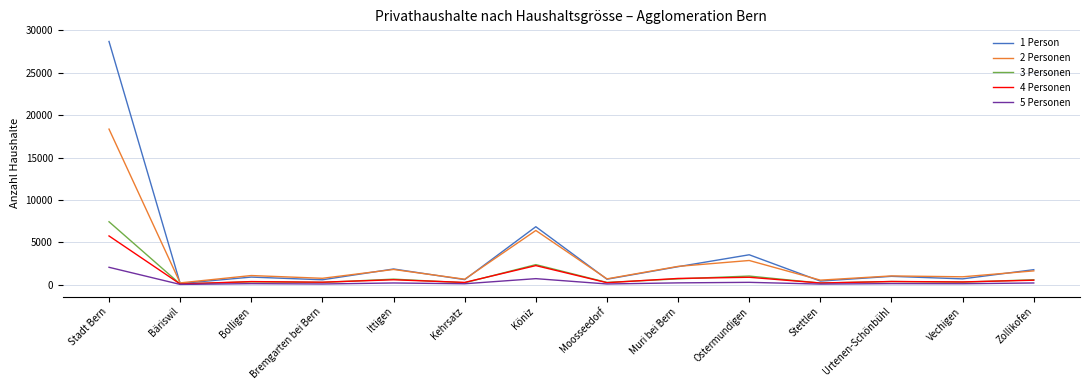

True or false: 5 Personen has a value of 66 at Bremgarten bei Bern.

True